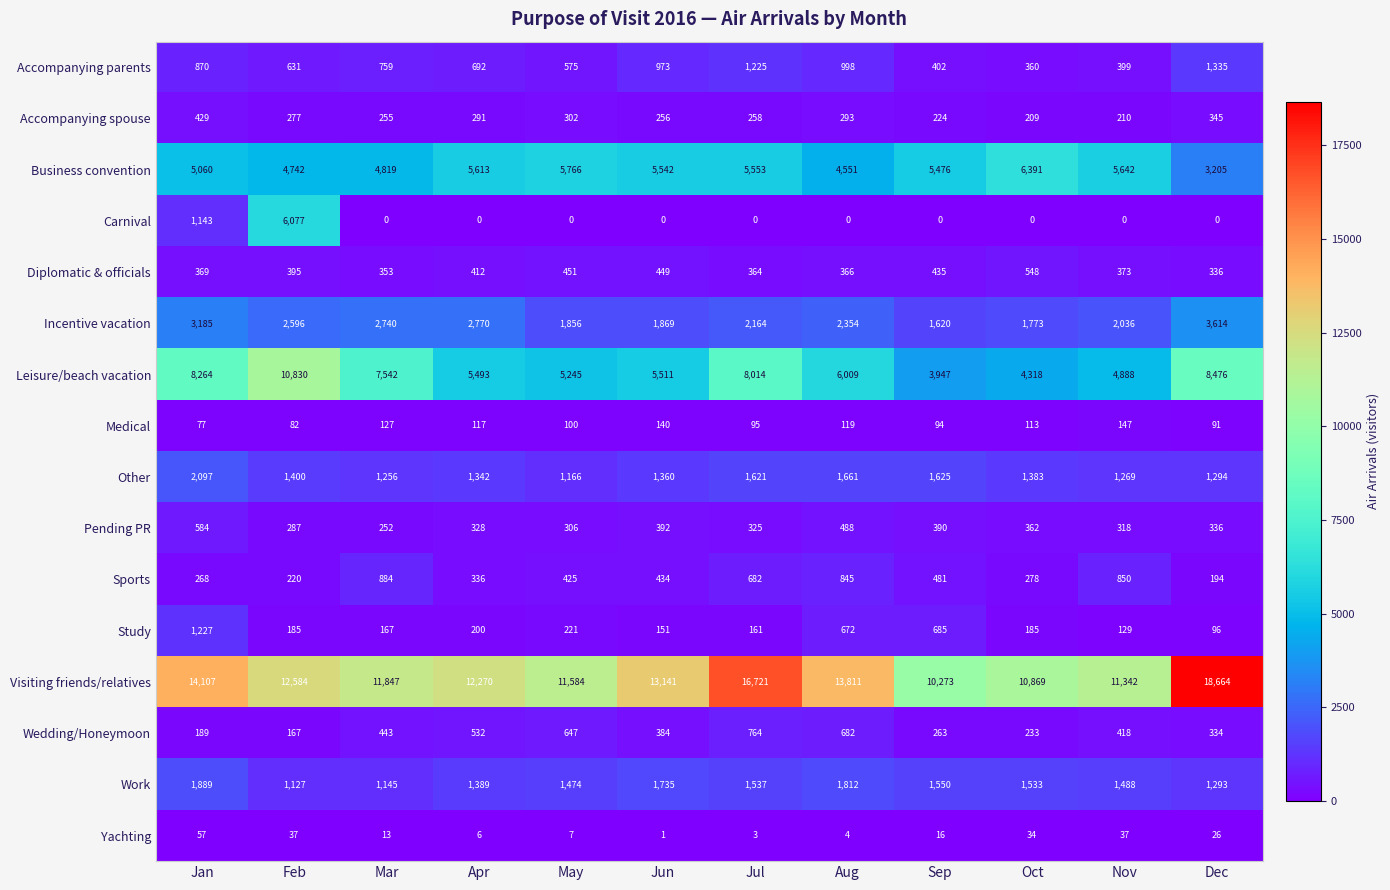

What is the total value across all series at Oct?

28589